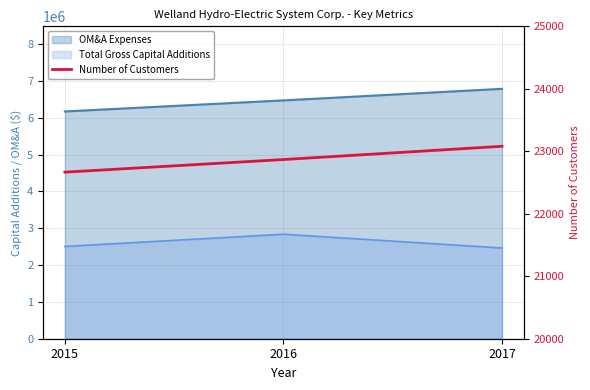

What is the value of the 2nd point from the left?

22868